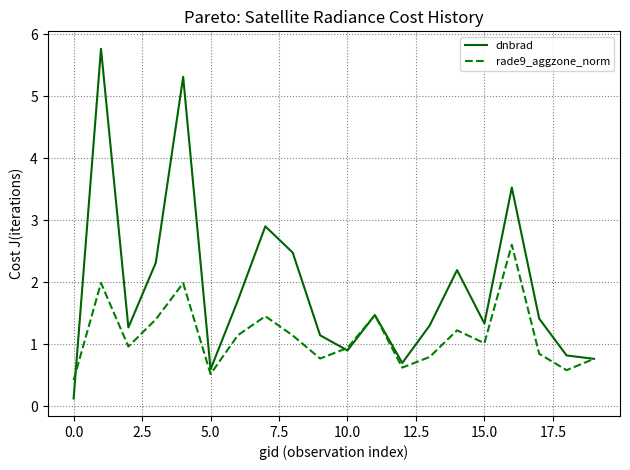

List the series in order of their overall mean, highest first.

dnbrad, rade9_aggzone_norm